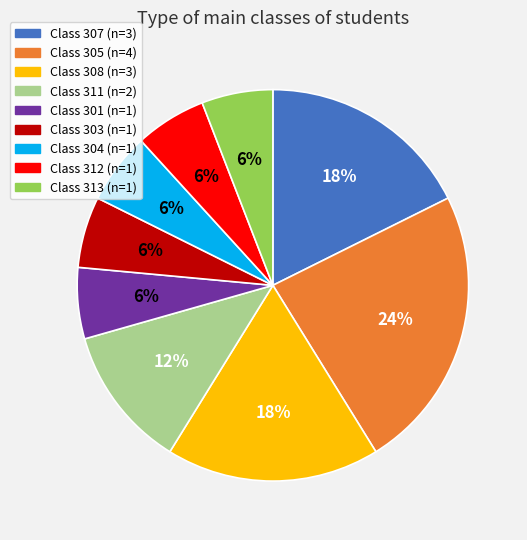

Is there a majority slice in this chart?

No